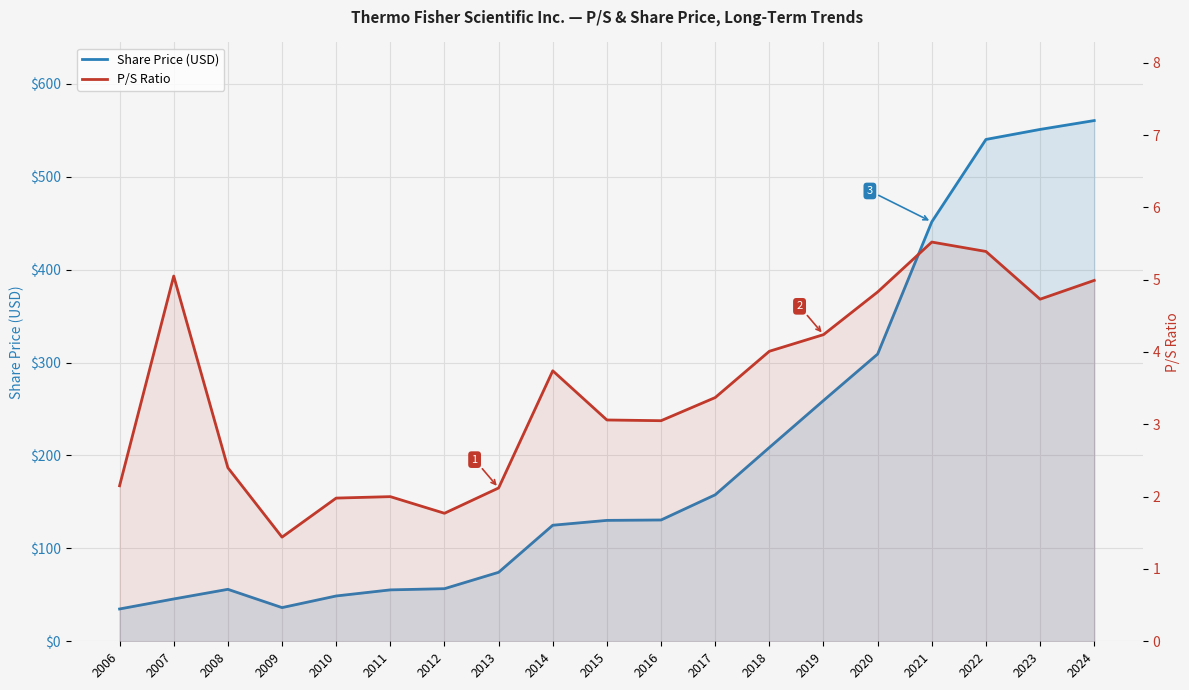

List the series in order of their overall mean, lowest first.

P/S Ratio, Share Price (USD)